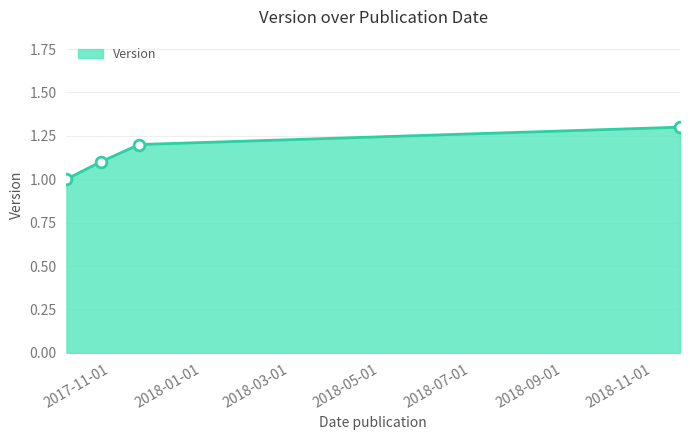

What is the difference between the maximum and minimum values?

0.3